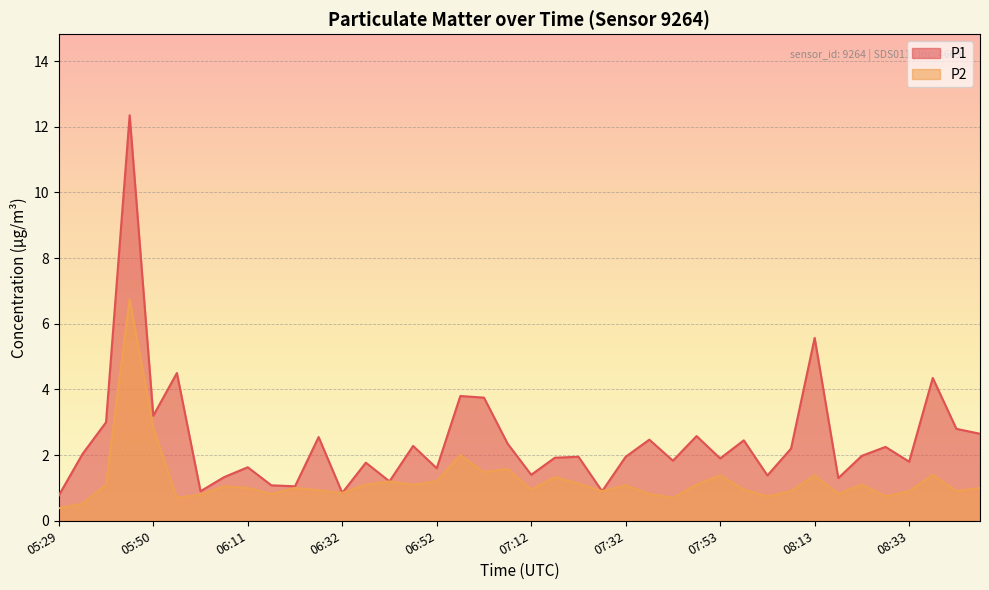

What is the maximum value shown in the chart?

12.3